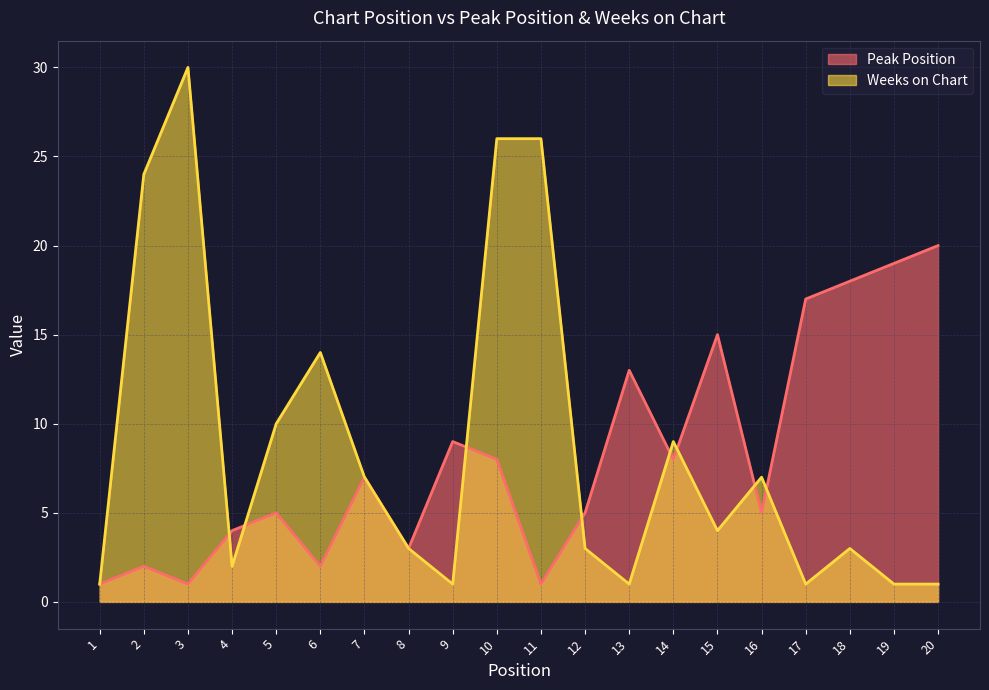

True or false: Peak Position has a value of 13 at 13.

True